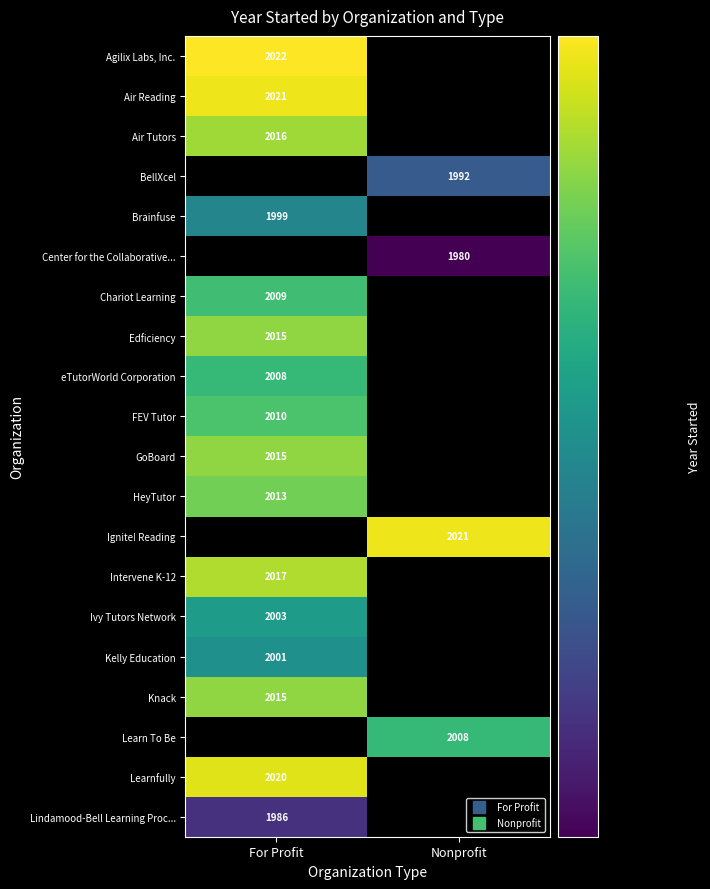

What is the total value across all series at Nonprofit?

8001